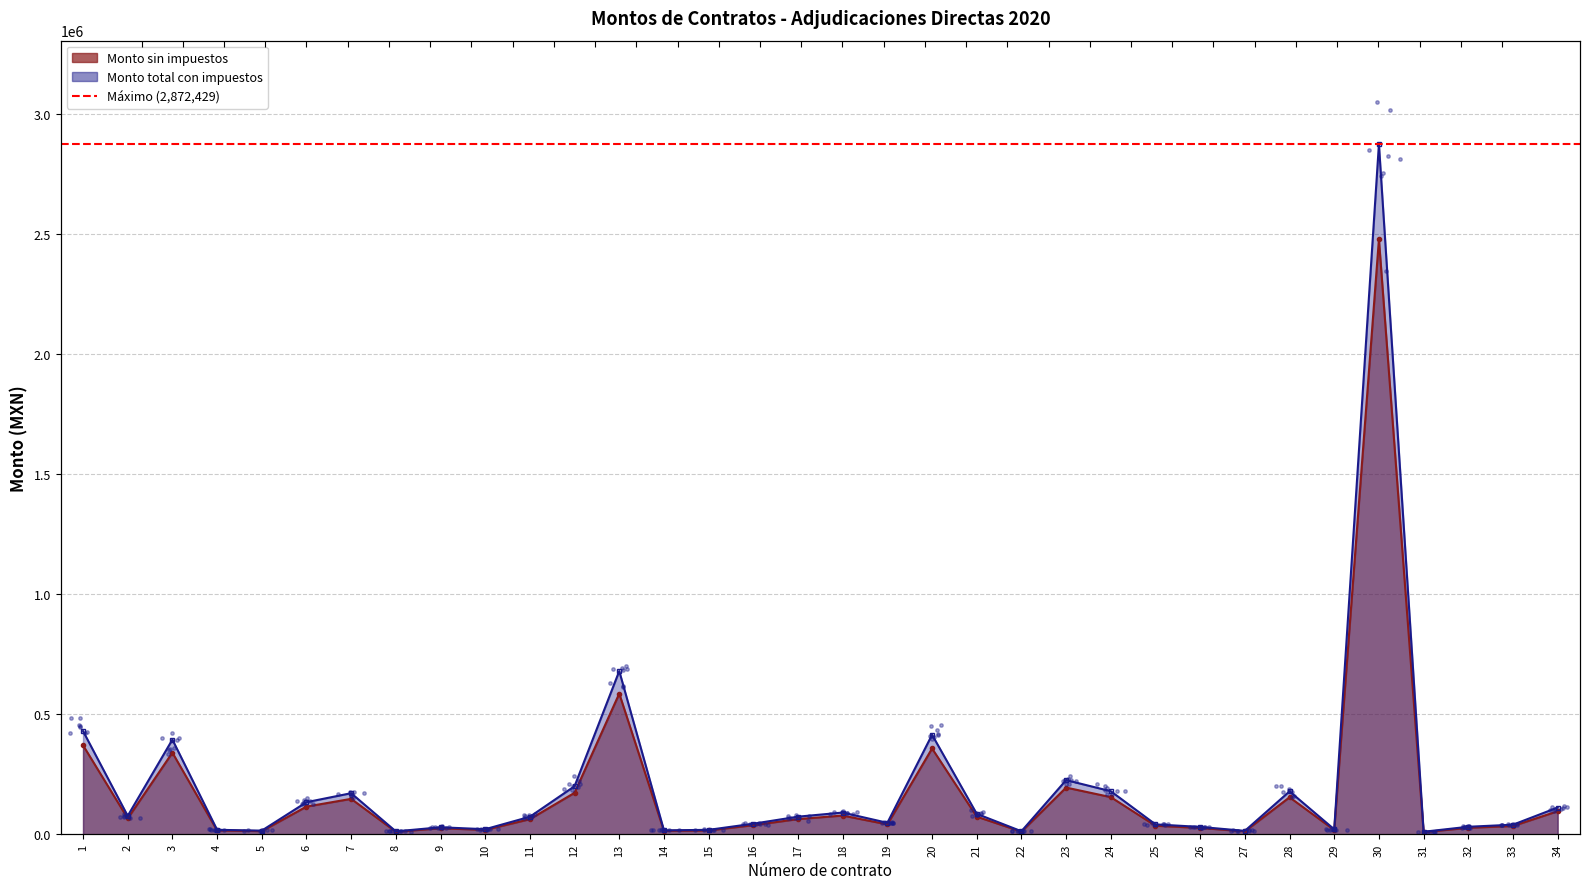

Which series has the widest spread of Y values?

Monto total con impuestos